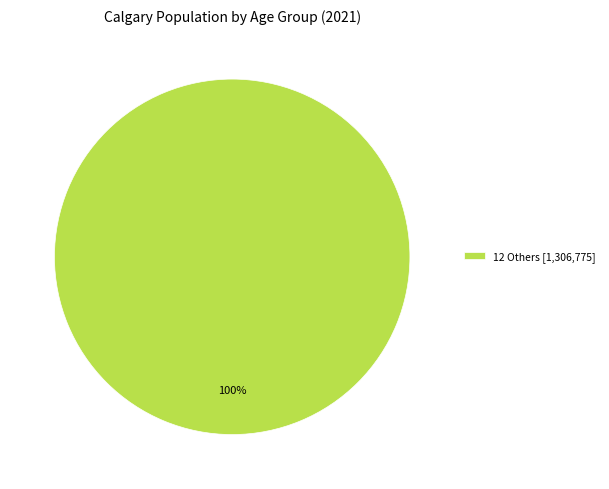

Does any single category account for the majority?

Yes